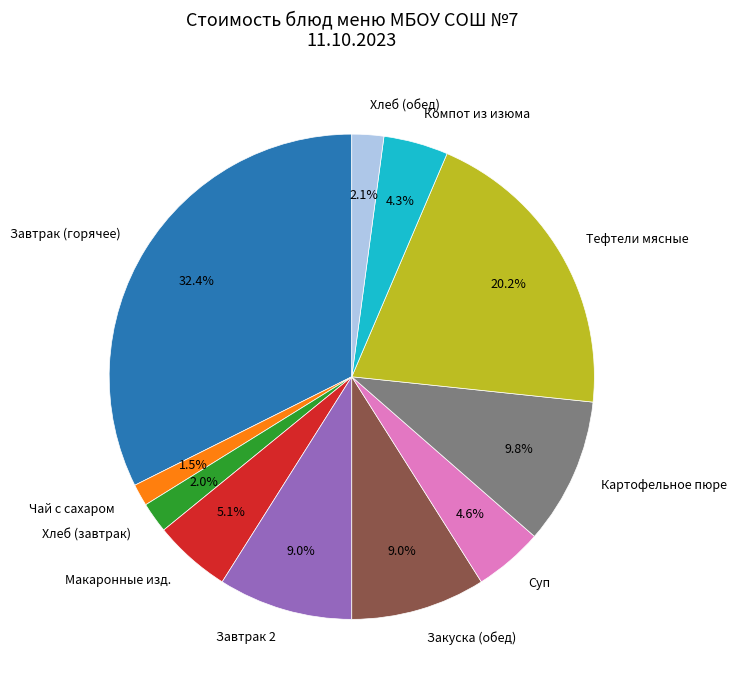

Which category has the smallest portion of the pie?

Чай с сахаром